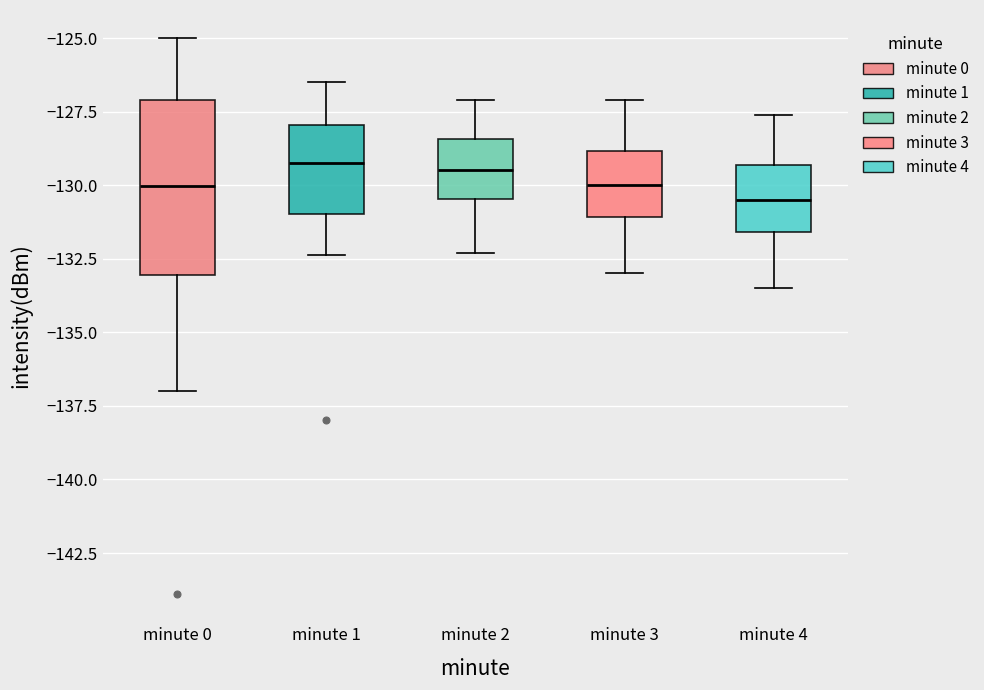

Reading left to right, transcribe this box plot: for each box, give where its median line is, the range the box spans, and where its two whiskers end, as read against the y-axis. The values are not printed on the chart, so give them approximately, as read against the axis.

minute 0: median -130.0, box -133.0 to -127.0, whiskers -137.0 to -125.0
minute 1: median -129.0, box -131.0 to -128.0, whiskers -132.5 to -126.5
minute 2: median -129.5, box -130.5 to -128.5, whiskers -132.5 to -127.0
minute 3: median -130.0, box -131.0 to -129.0, whiskers -133.0 to -127.0
minute 4: median -130.5, box -131.5 to -129.5, whiskers -133.5 to -127.5